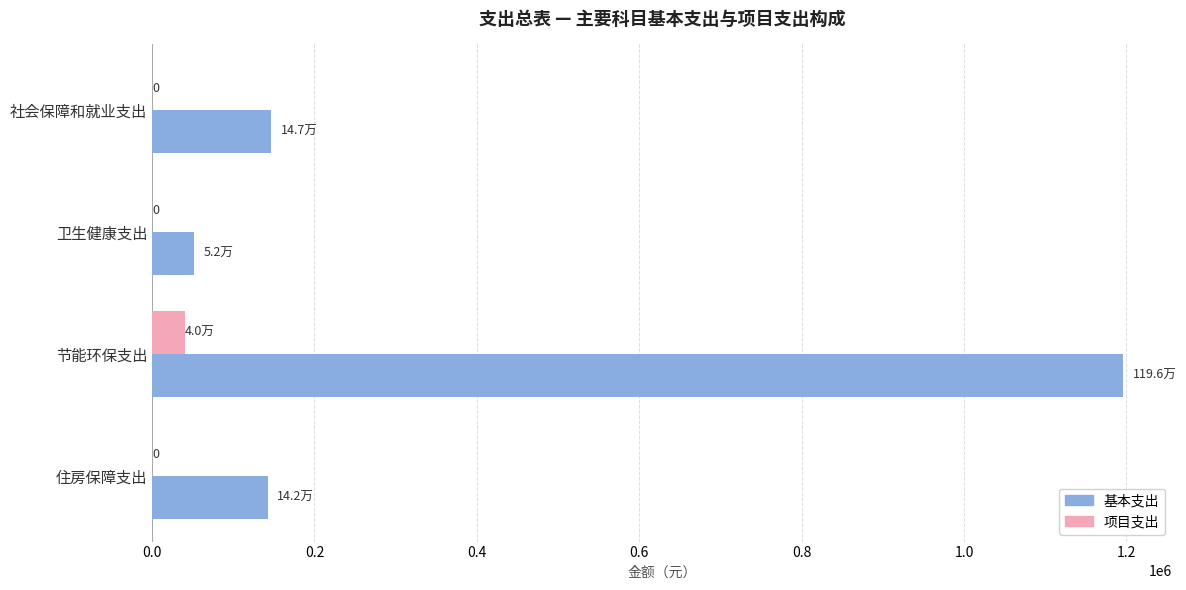

Is it true that 基本支出 equals 1195940.0 at 节能环保支出?

True